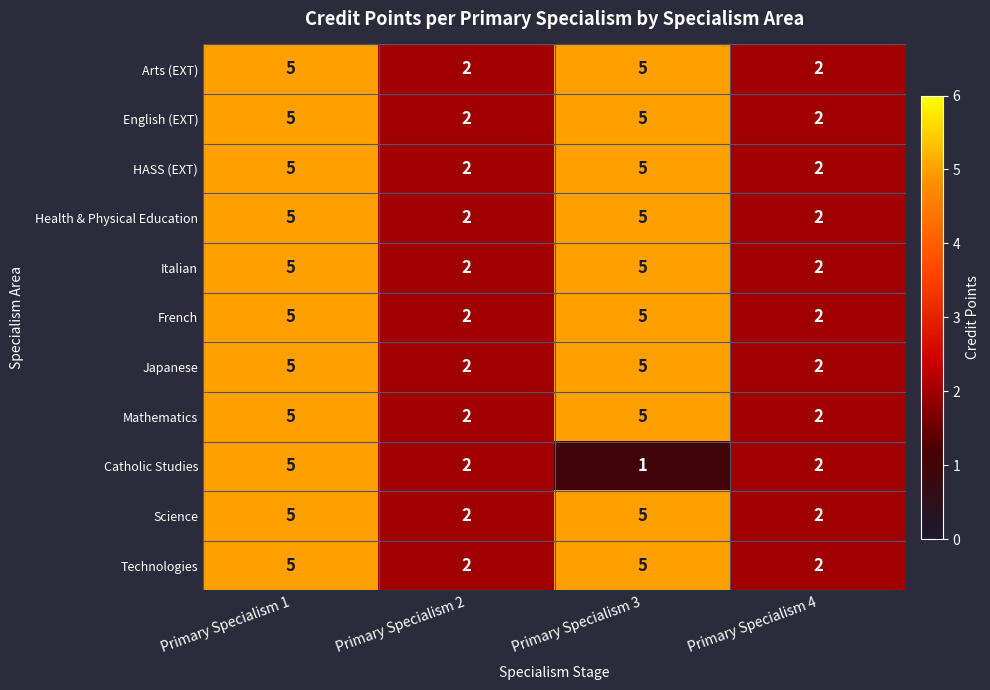

What is the sum of the HASS (EXT) values at Primary Specialism 1 and Primary Specialism 2?

7